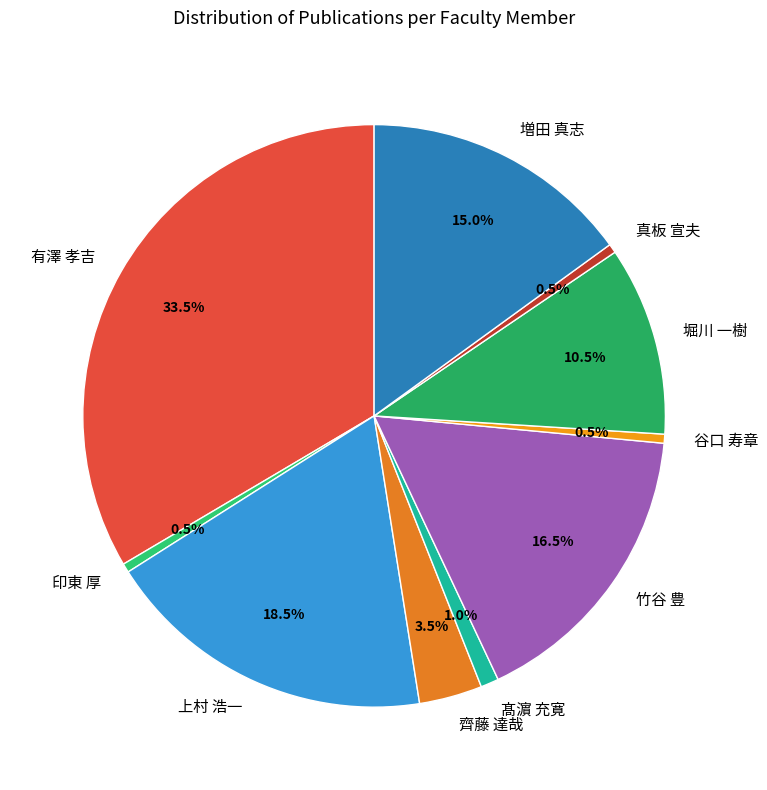

Between 髙濵 充寛 and 堀川 一樹, which is larger?

堀川 一樹